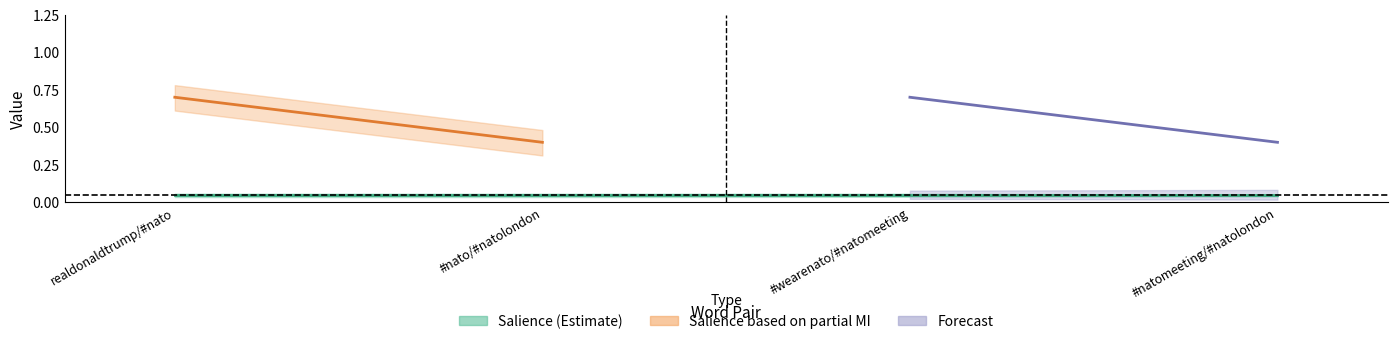

Which category has the highest value in the Salience series?

realdonaldtrump/#nato